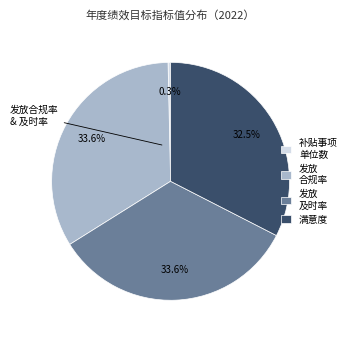

Does 满意度 represent more than half of the total?

No